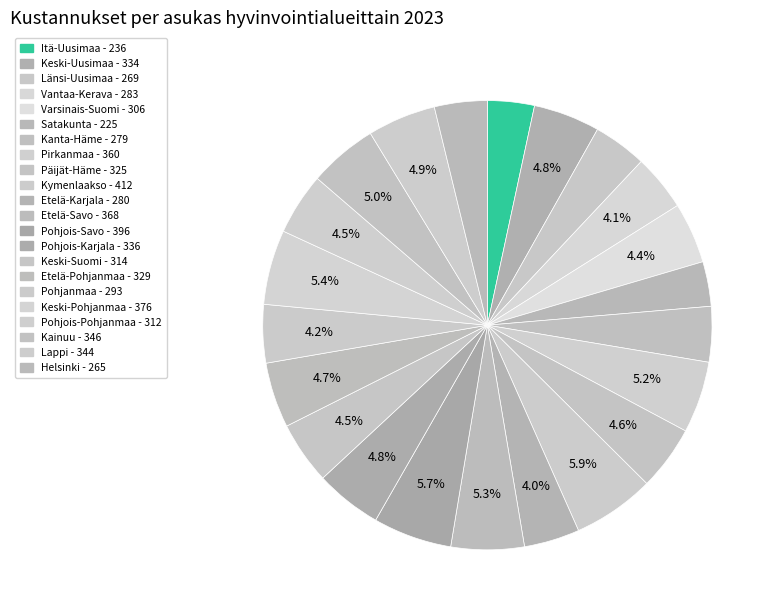

How many slices are in this pie chart?

22